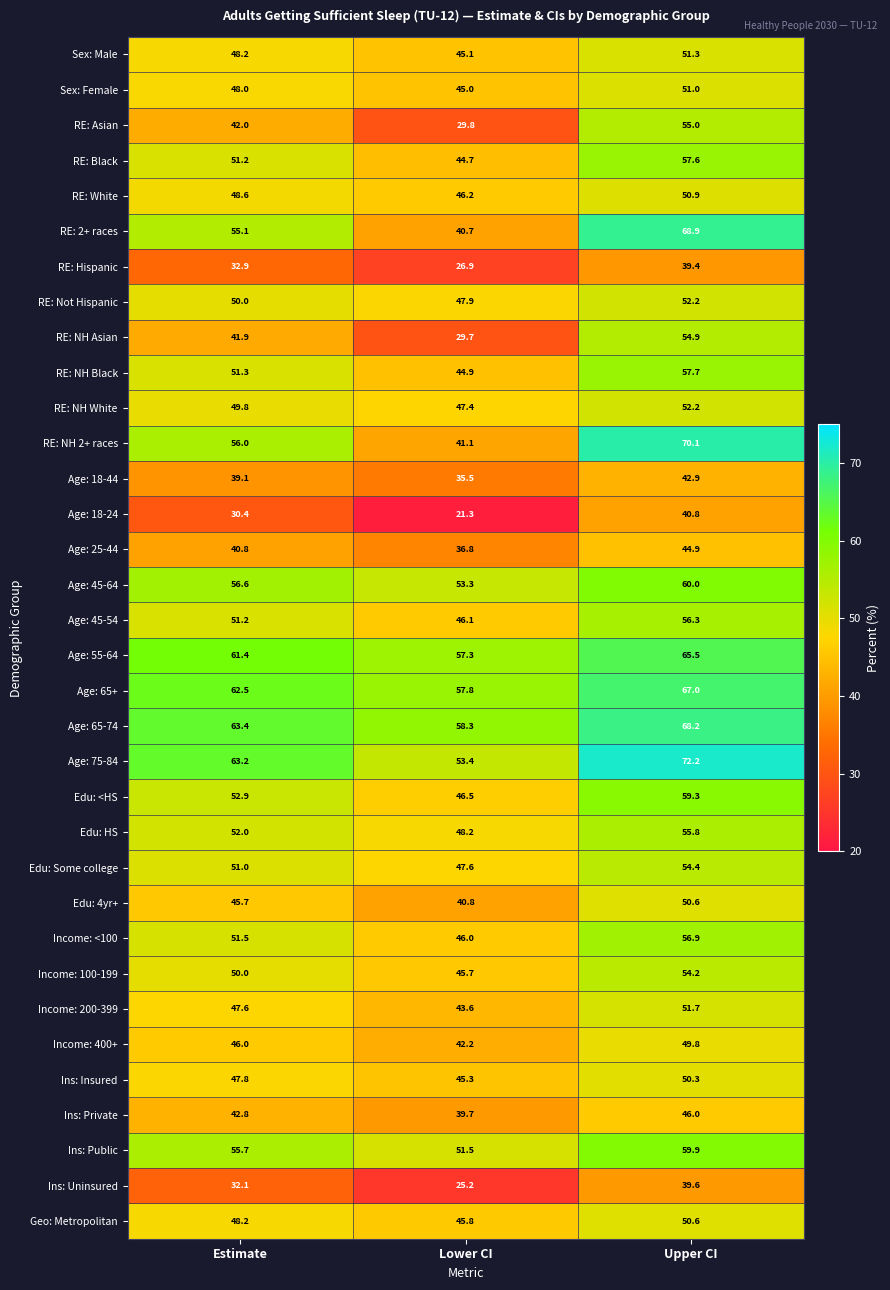

What is the total value across all series at Upper CI?

1858.1